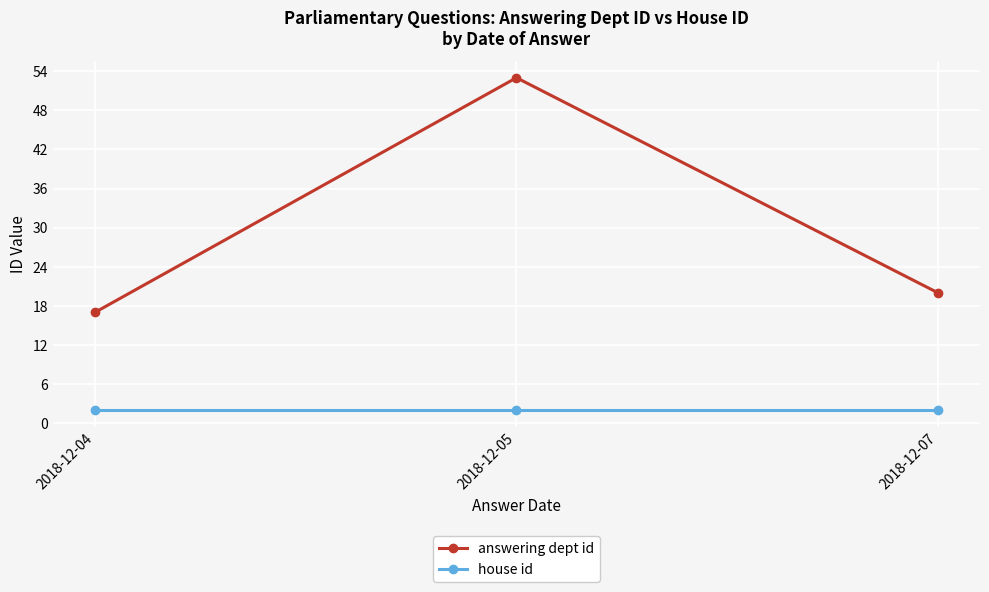

How many distinct data groups are displayed?

2